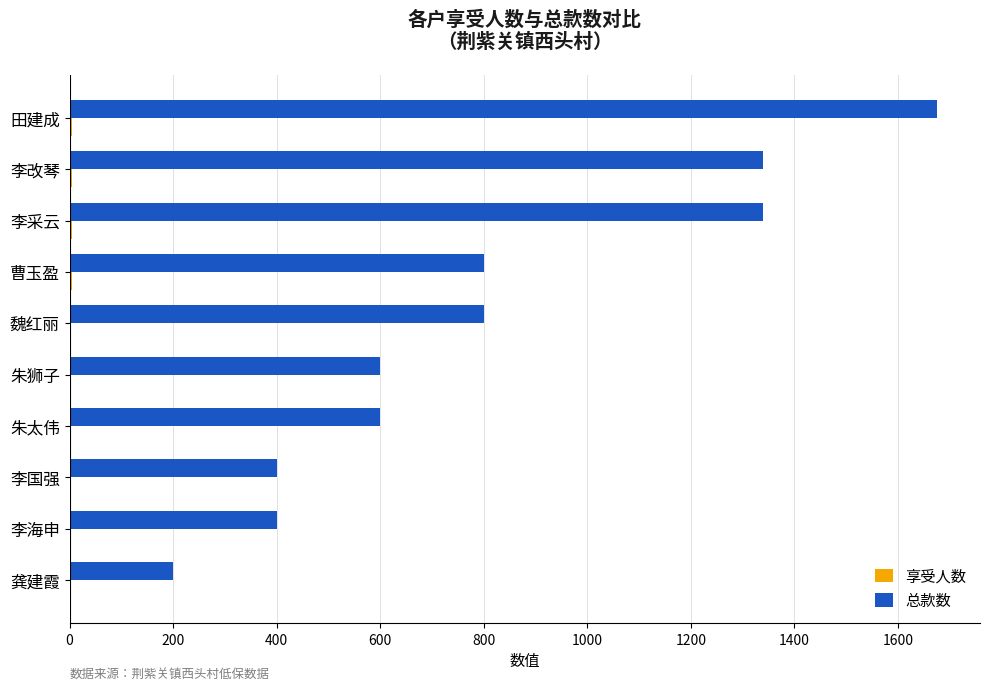

At which category is the sum across all series the highest?

田建成